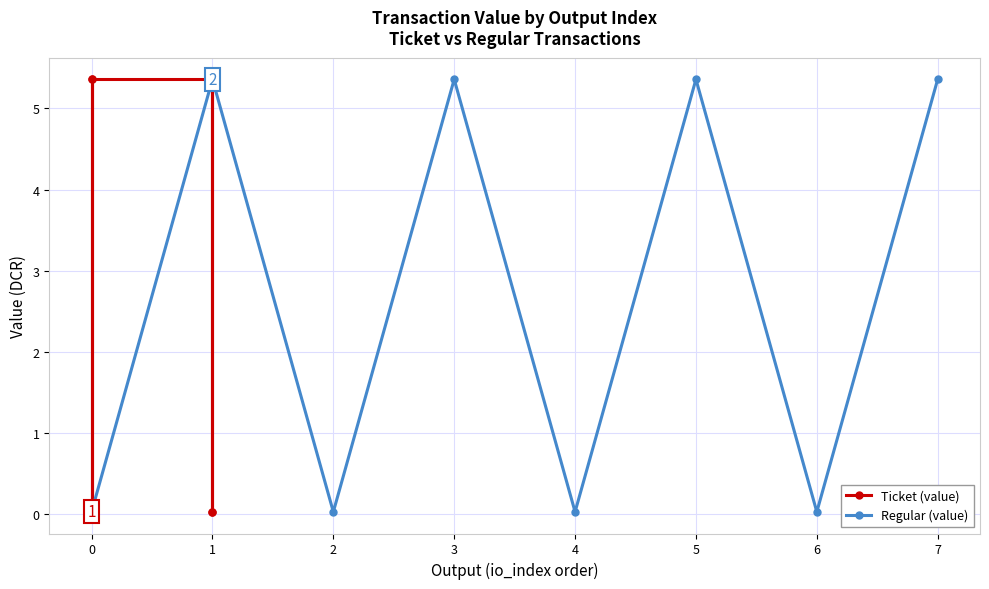

Where is the first local maximum for Regular (value)?

1